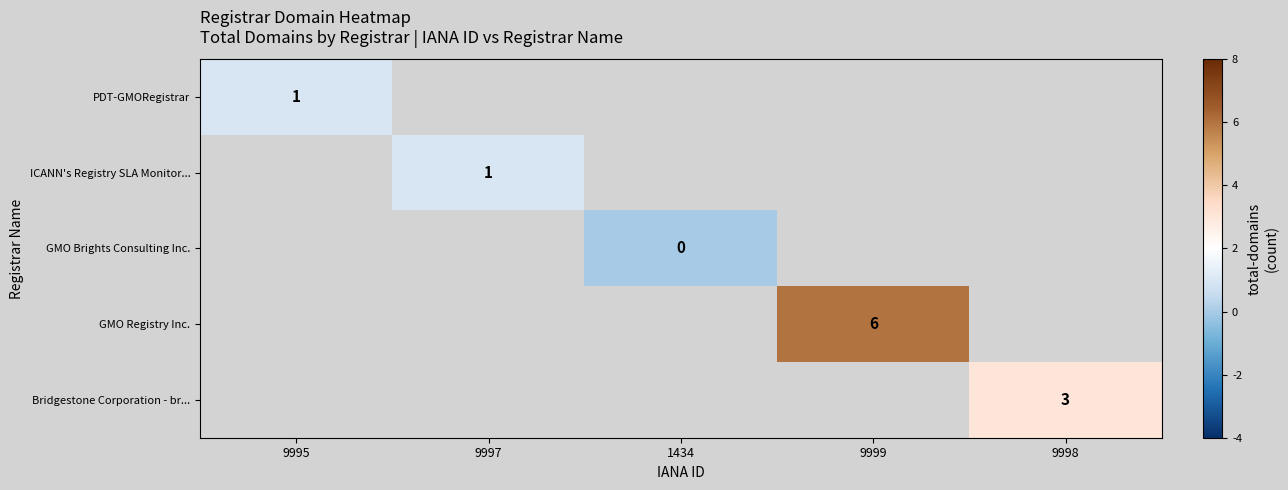

The ICANN's Registry SLA Monitor... series shows 1 at 9997. True or false?

True